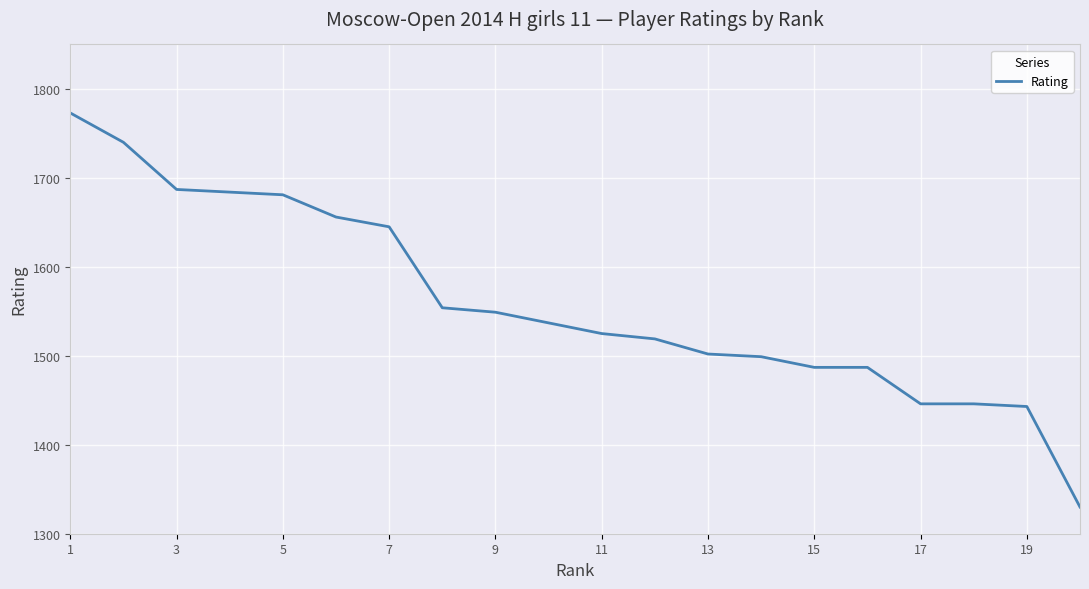

What is the smallest value displayed?

1330